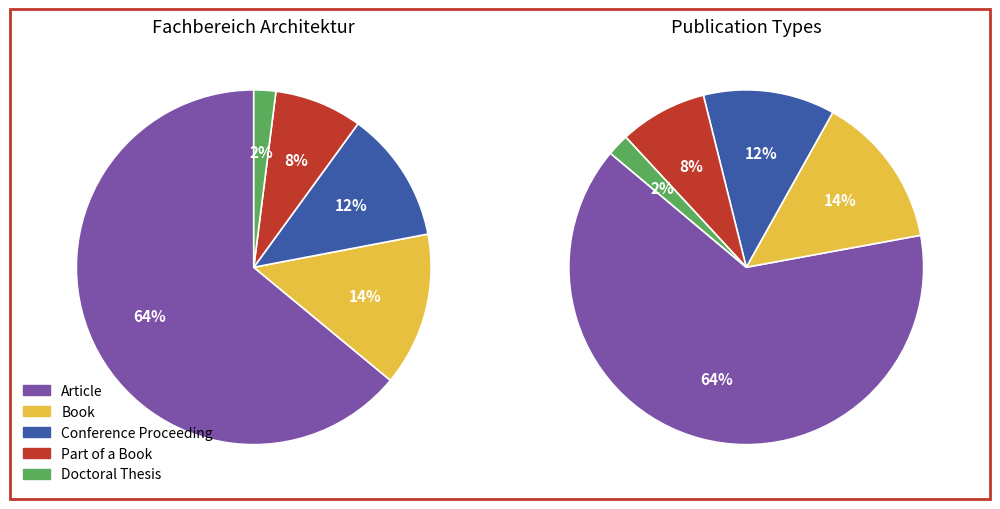

Rank the categories by value from lowest to highest.

Doctoral Thesis, Part of a Book, Conference Proceeding, Book, Article